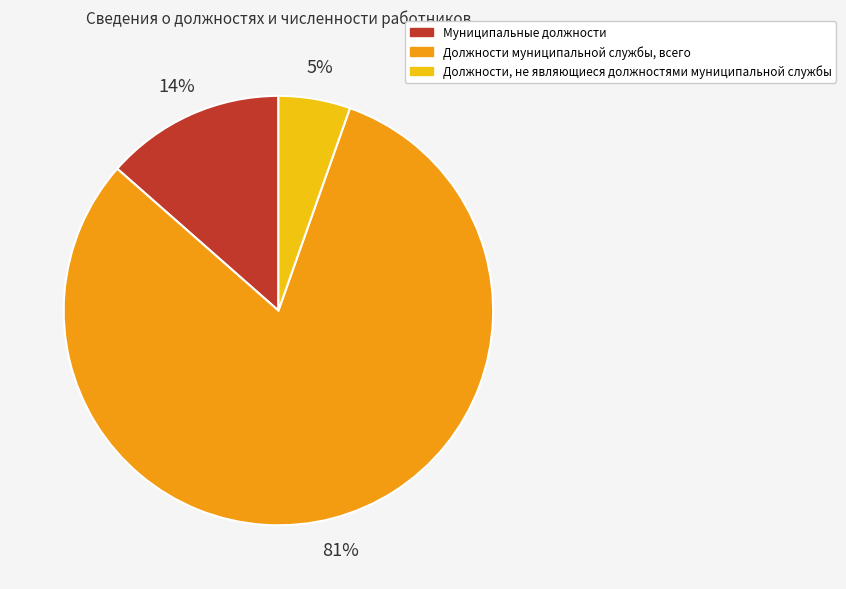

Is Должности муниципальной службы, всего the majority of the pie?

Yes